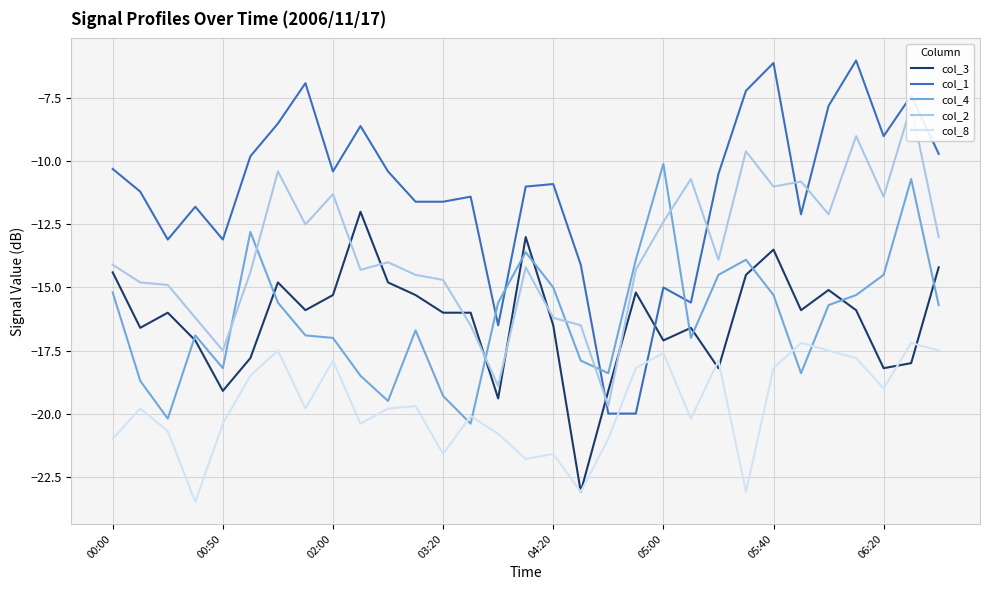

True or false: col_4 and col_8 cross at least once.

True